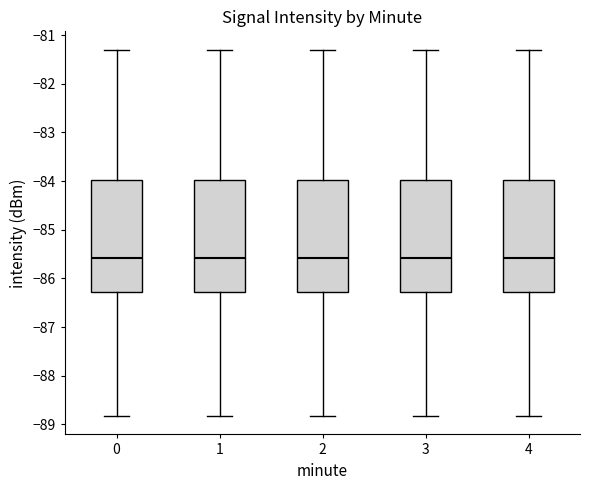

Reading left to right, read every box against the y-axis: the position of its median line, the range the box covers, and the ends of its whiskers. The values are not printed on the chart, so give them approximately, as read against the axis.

0: median -85.6, box -86.3 to -84.0, whiskers -88.8 to -81.3
1: median -85.6, box -86.3 to -84.0, whiskers -88.8 to -81.3
2: median -85.6, box -86.3 to -84.0, whiskers -88.8 to -81.3
3: median -85.6, box -86.3 to -84.0, whiskers -88.8 to -81.3
4: median -85.6, box -86.3 to -84.0, whiskers -88.8 to -81.3